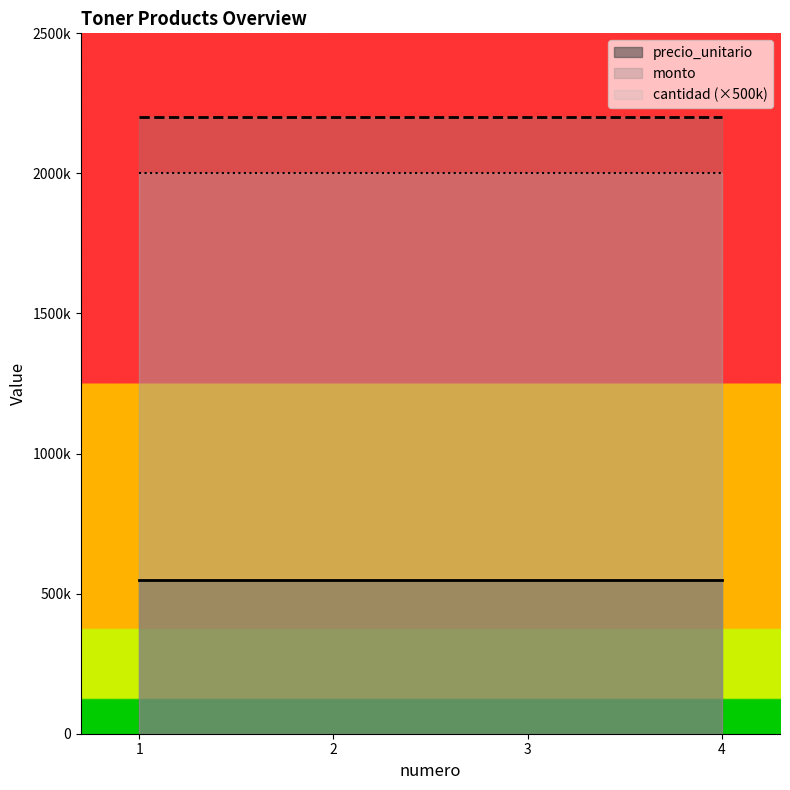

Reading right to left, extract all data points from this chart.

precio_unitario: 4=550000	3=550000	2=550000	1=550000
cantidad: 4=4	3=4	2=4	1=4
monto: 4=2200000	3=2200000	2=2200000	1=2200000